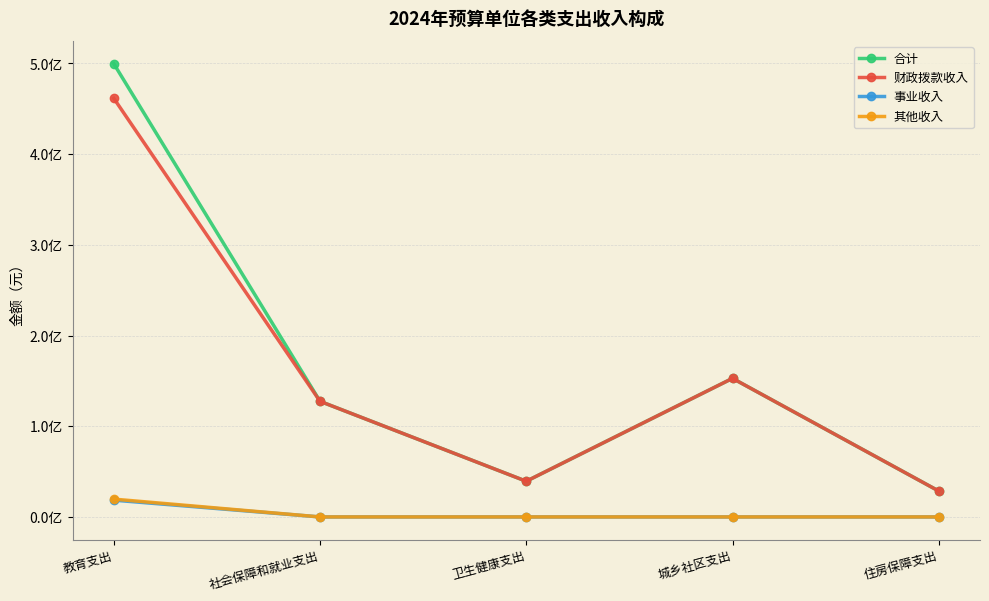

Is this an area chart (filled region under the line)?

No